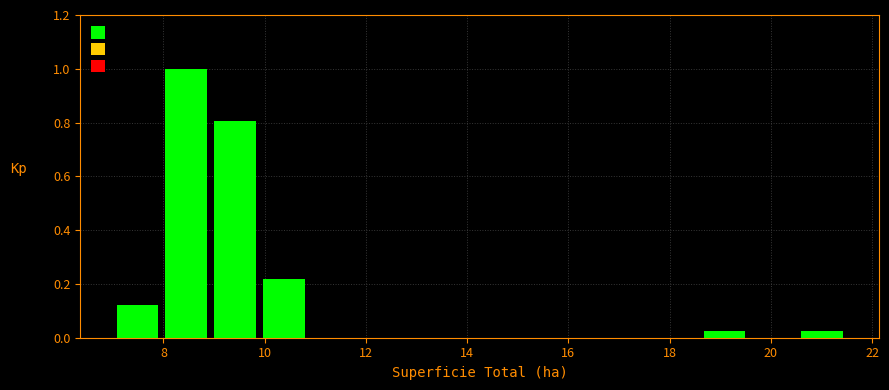

How tall is the bar that spans 18.6 to 19.6 on the x-axis? Neither the bar edges nor the heights are printed on the chart, so give them approximately, as read against the axes.

0.02